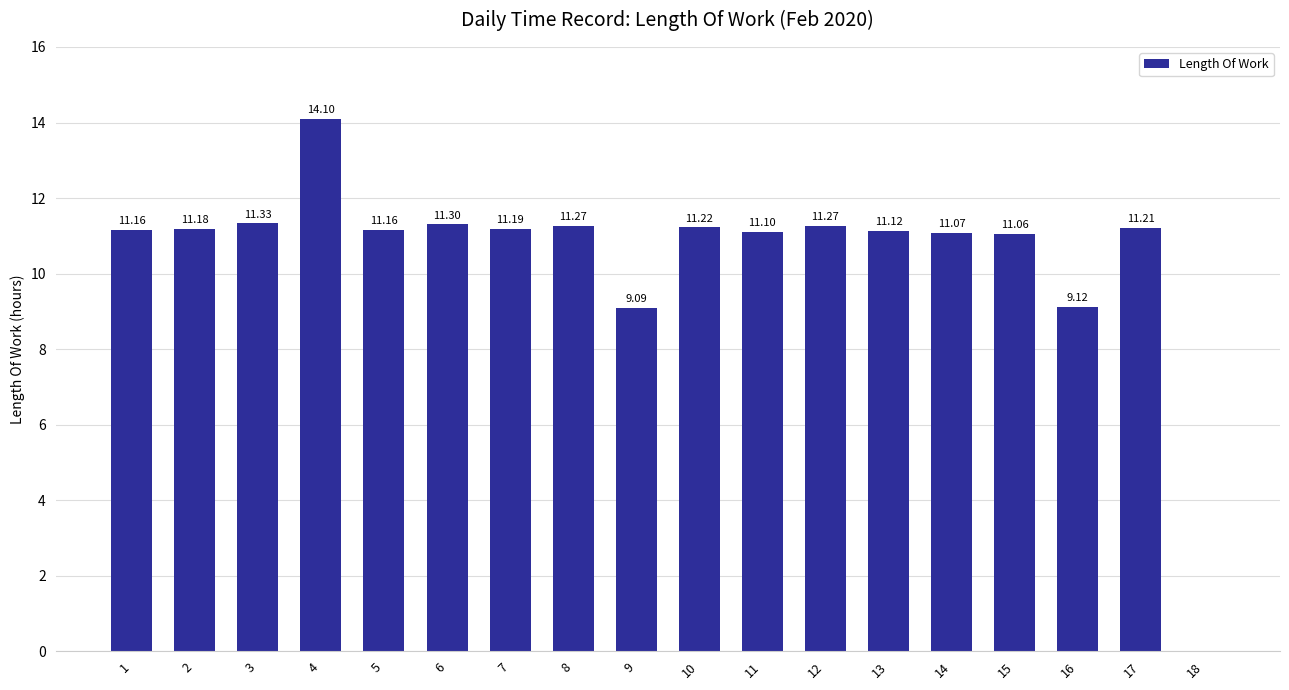

At which label does the data first exceed 11?

1